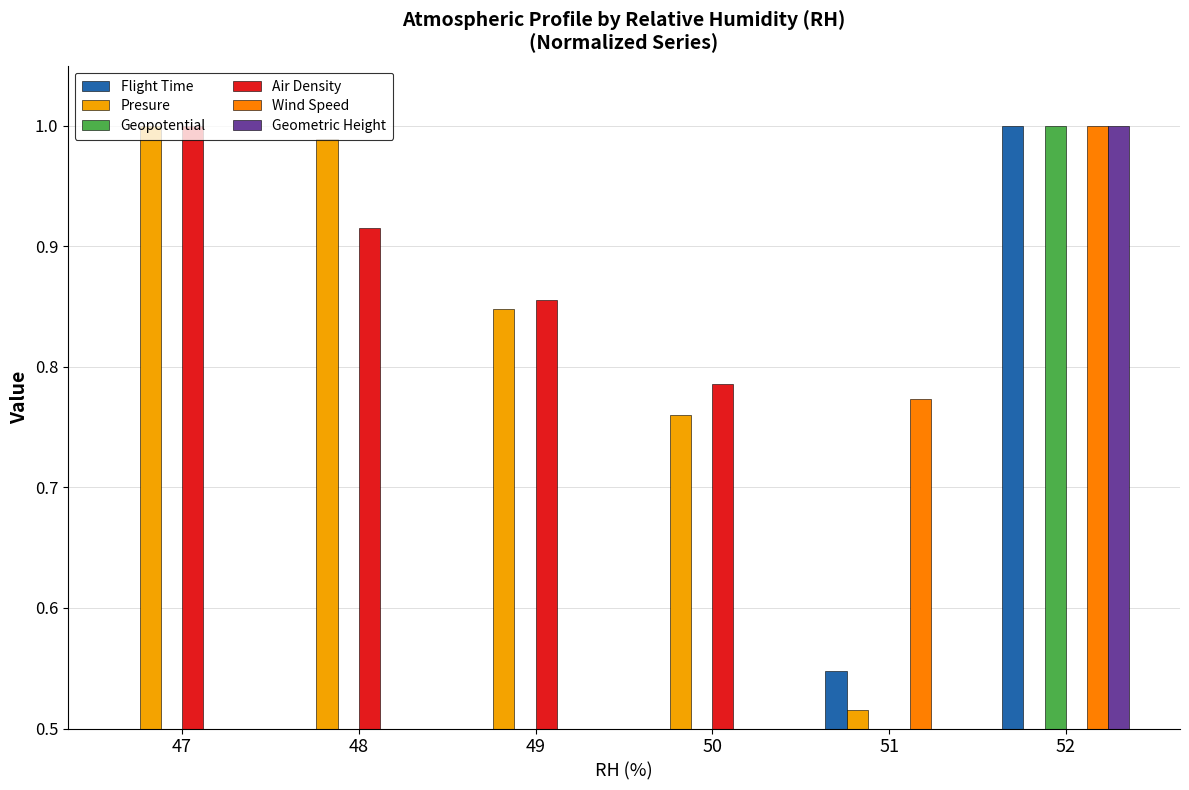

At 50, list the series in order from largest to smallest.

Air Density, Presure, Flight Time, Geopotential, Geometric Height, Wind Speed